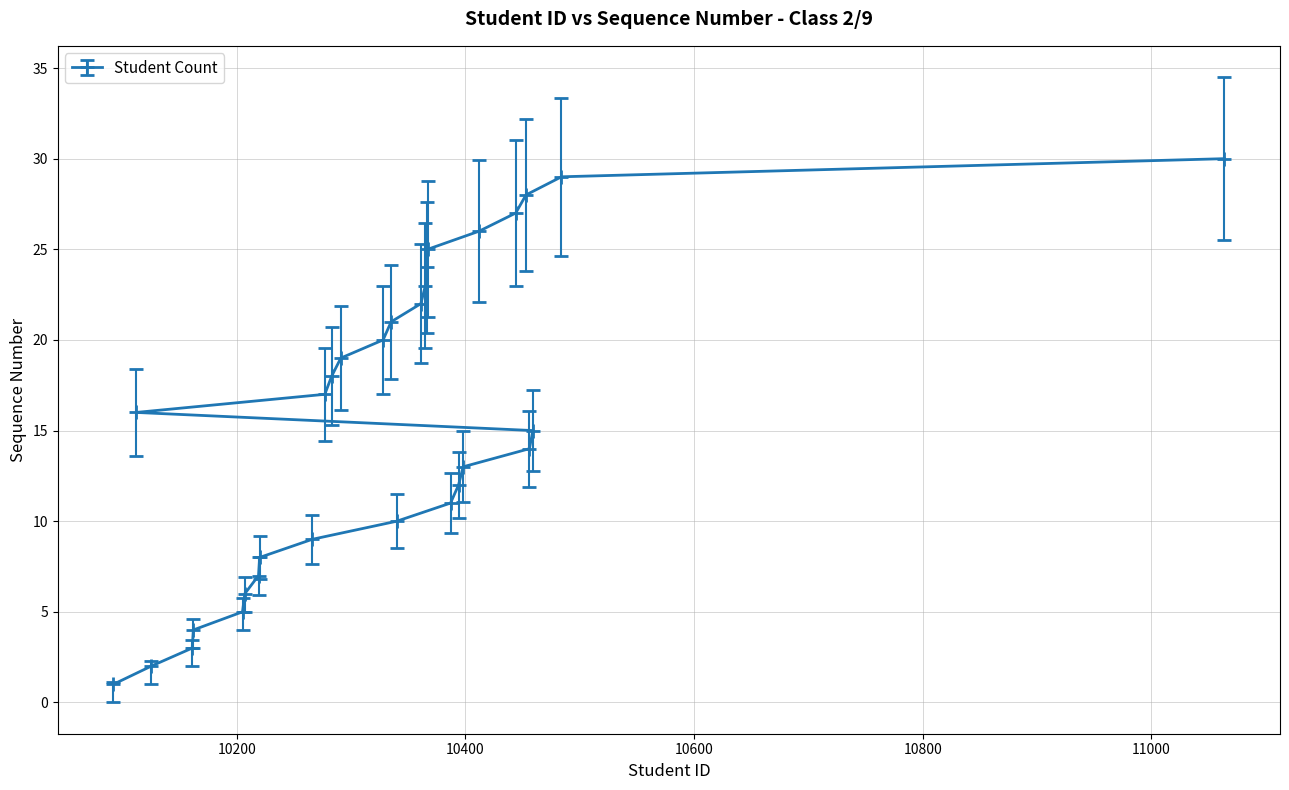

What is the label of the 11th point from the left?

10387